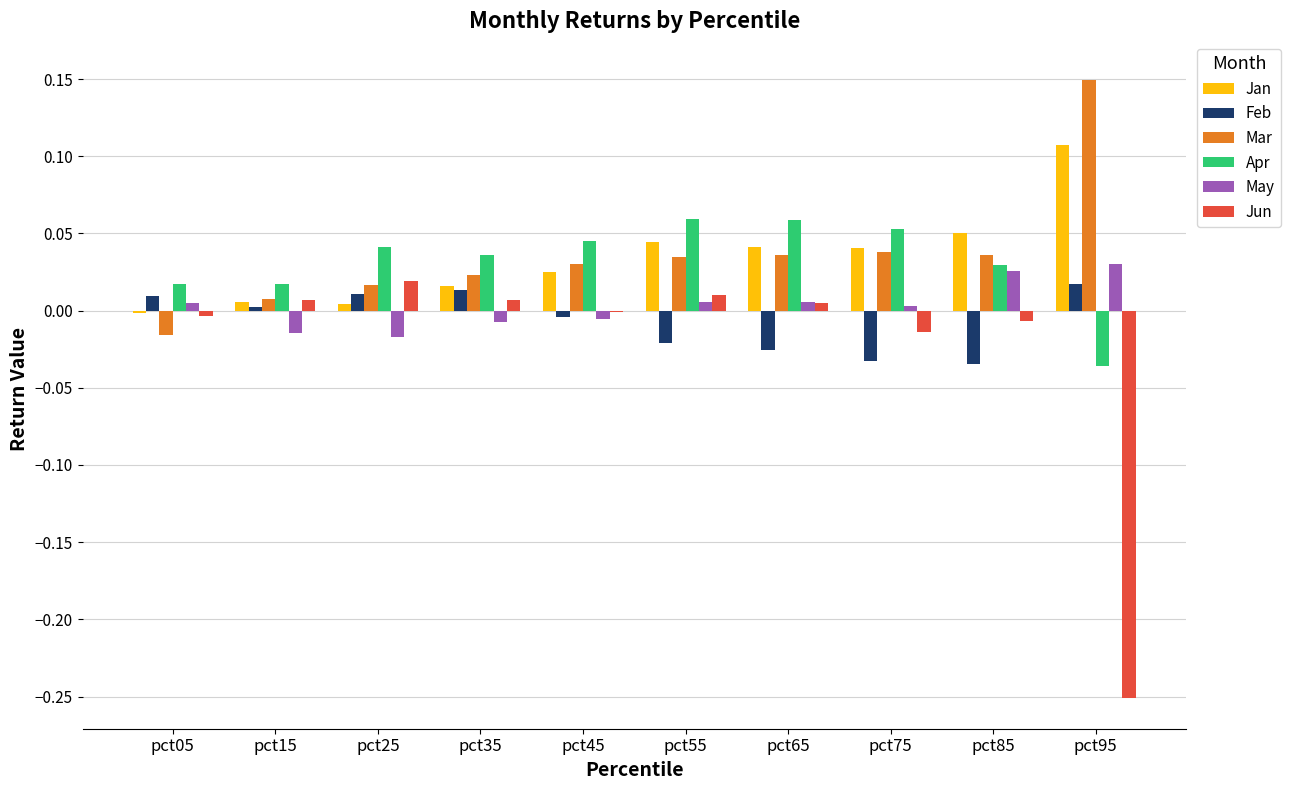

How many data points does each series have?

10